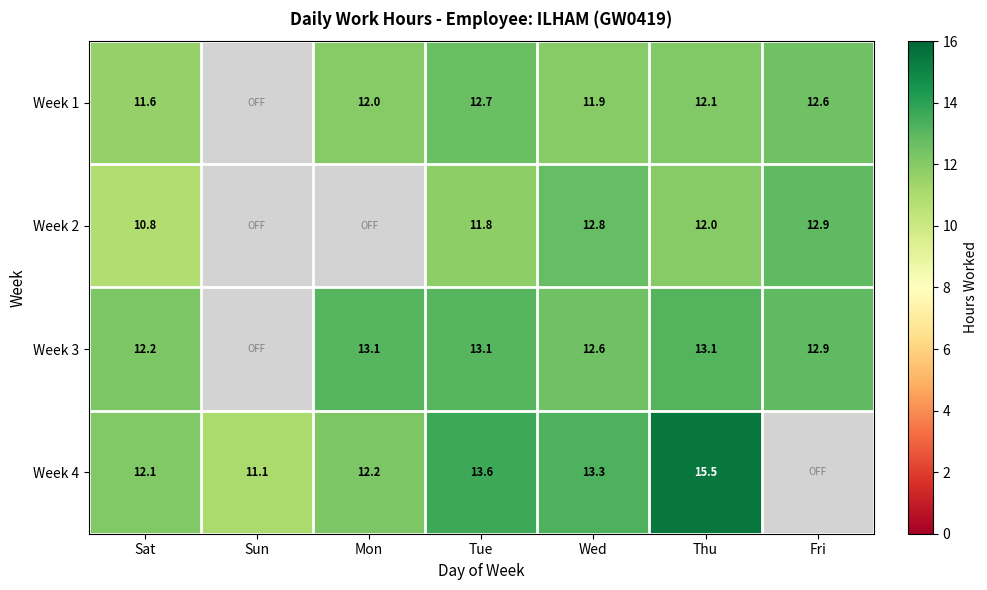

True or false: Week 3 has a value of 19.7 at Fri.

False